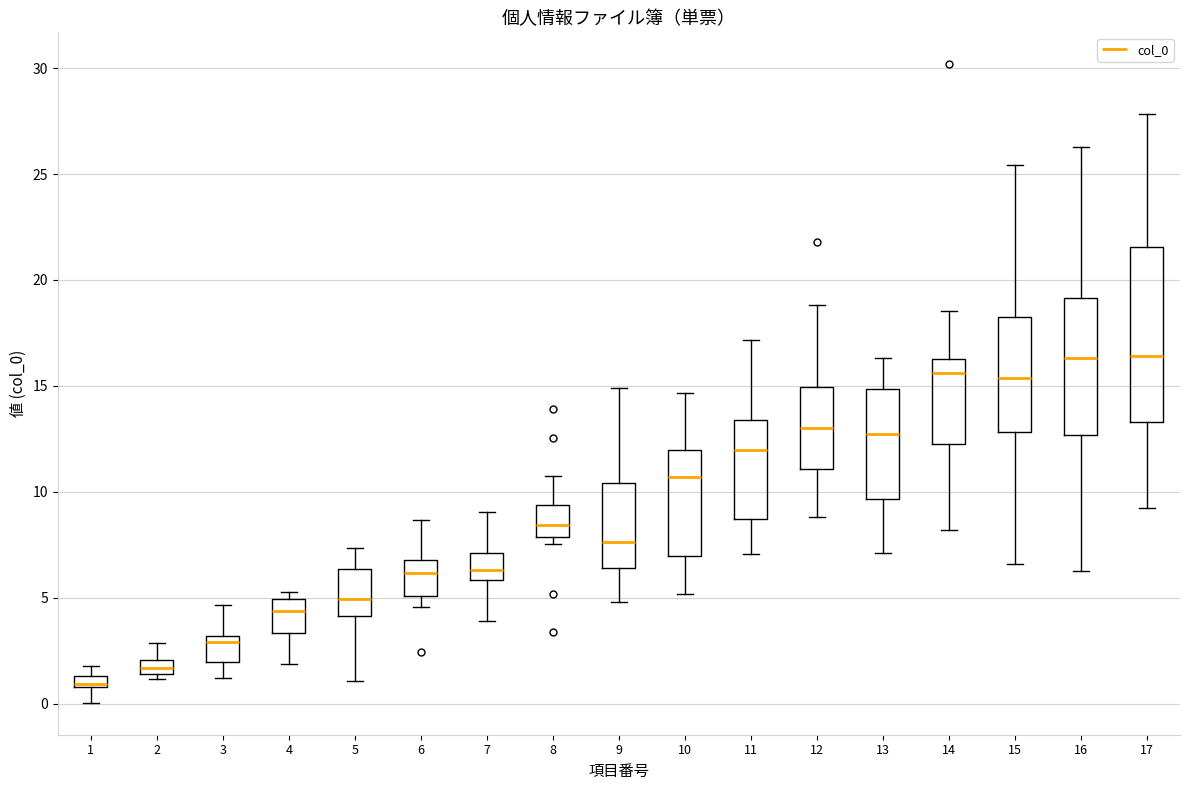

Where does the upper whisker of the box at x = 16 end on the y-axis? The values are not printed on the chart, so give them approximately, as read against the axis.

26.5